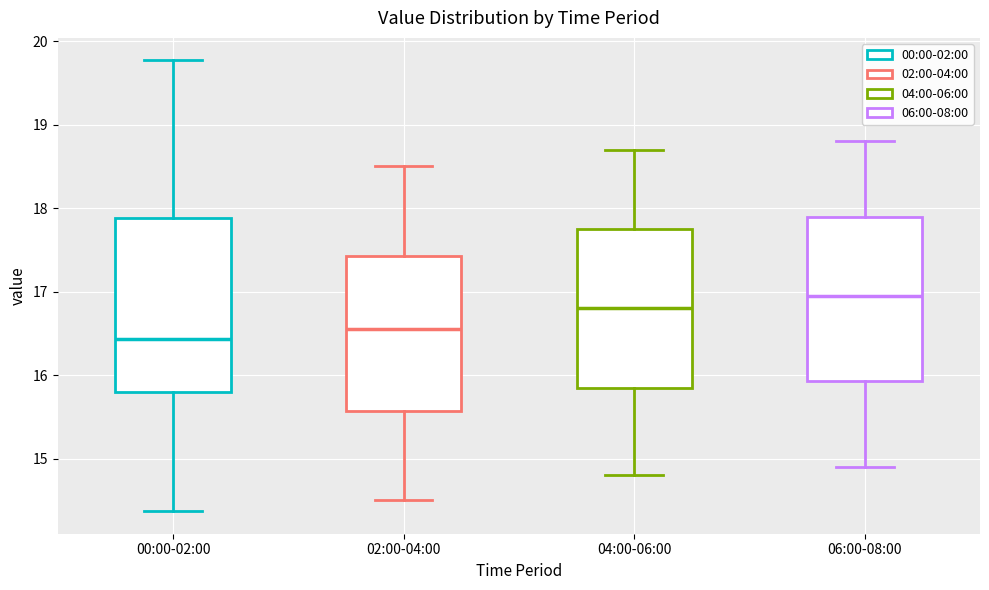

Where is the lower edge of the box for 02:00-04:00 on the y-axis? The values are not printed on the chart, so give them approximately, as read against the axis.

15.6